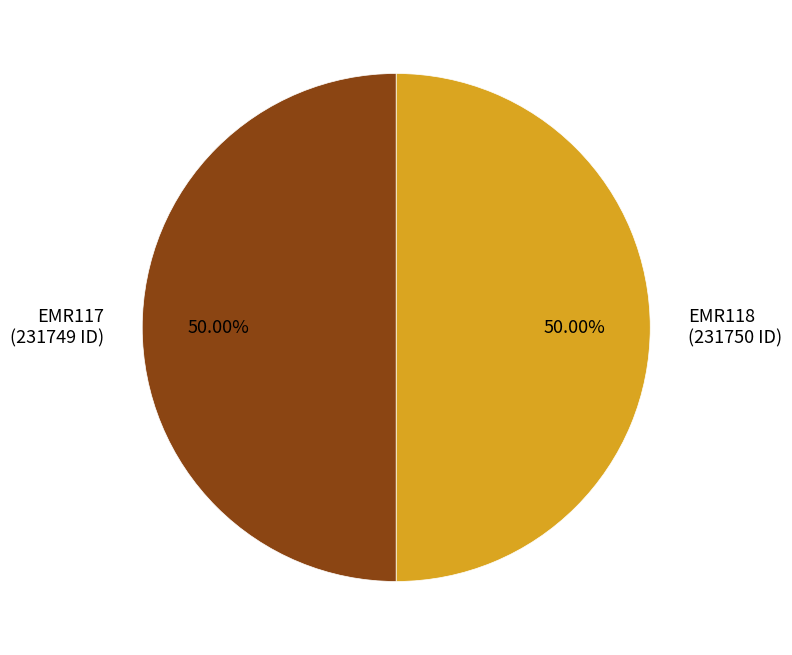

Is it true that EMR118 is 42% of the pie?

False